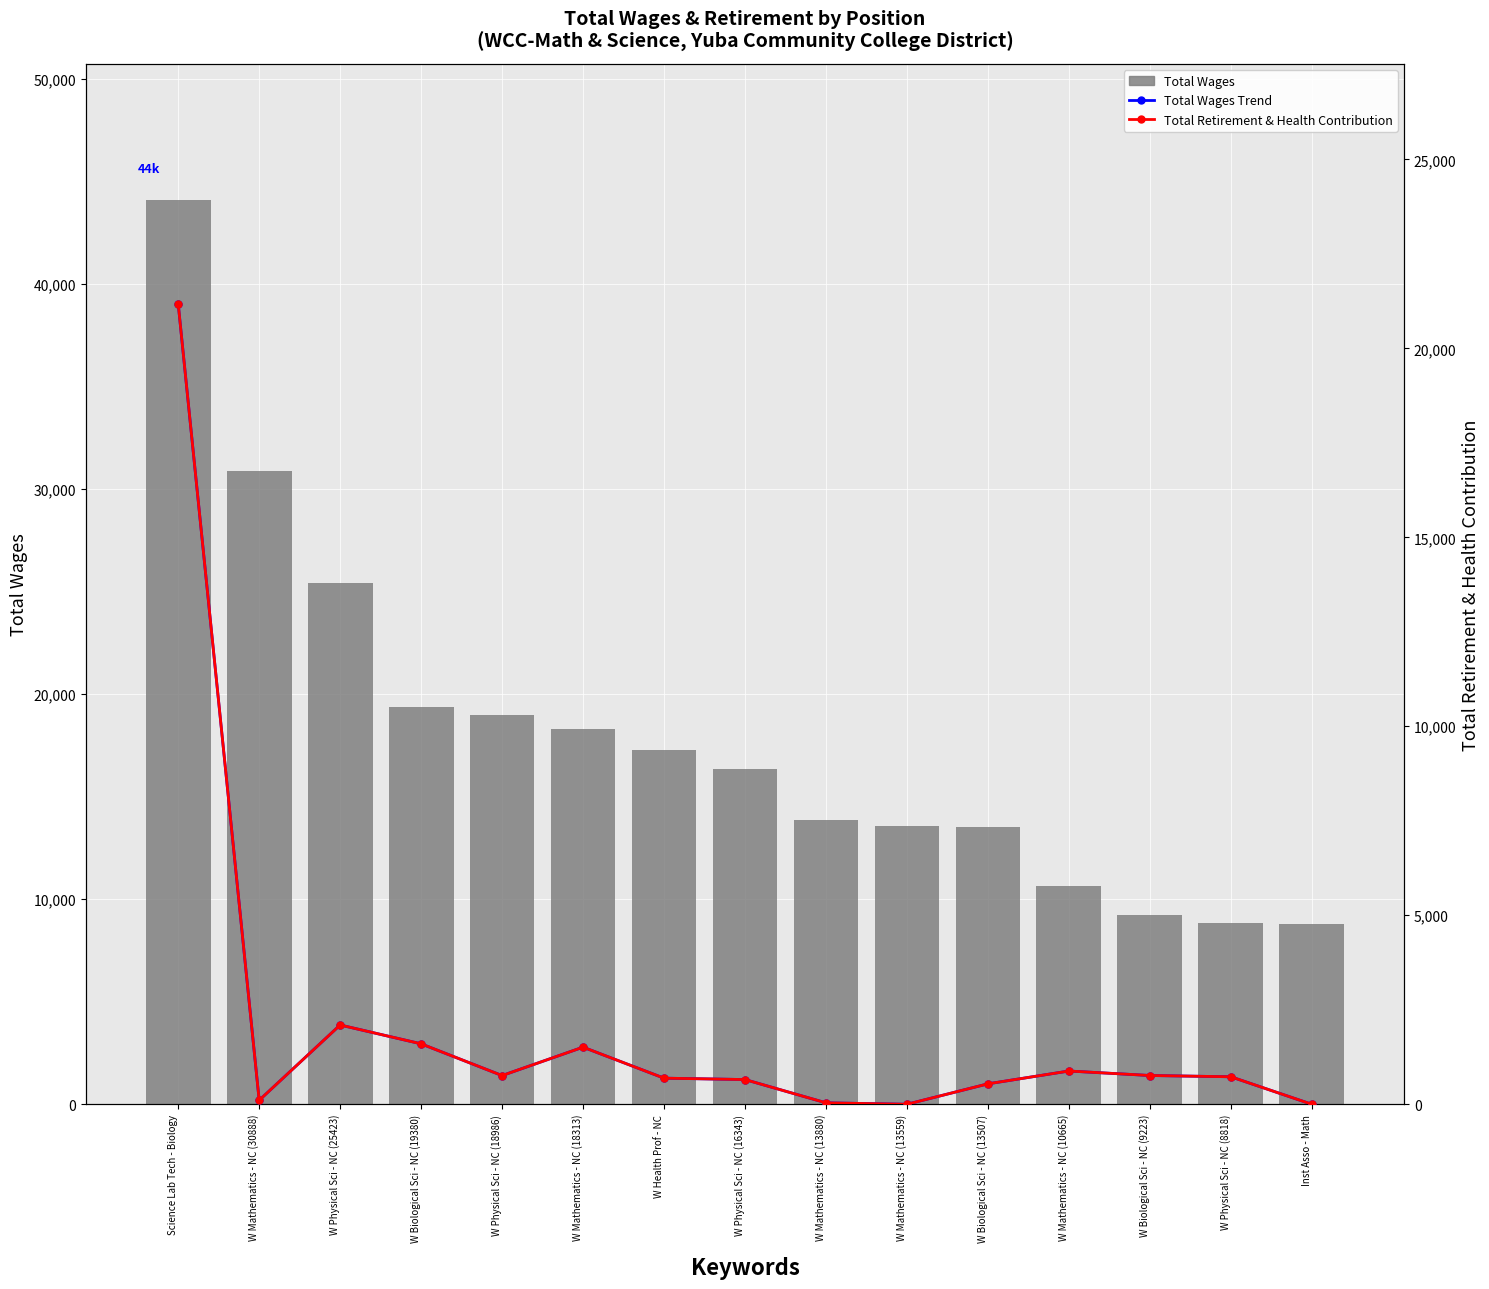

Is the value of Total Wages at Science Lab Tech - Biology greater than the value of Total Retirement & Health Contribution at W Physical Sci - NC (16343)?

Yes